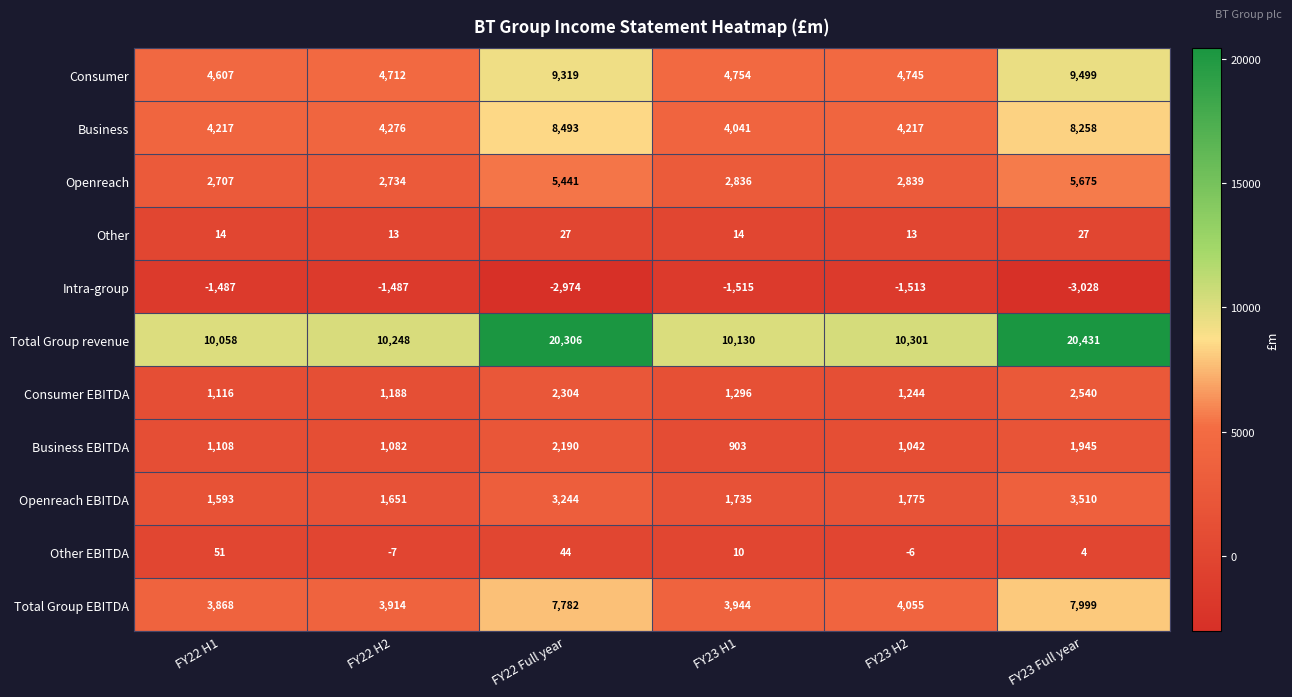

Which category has the highest value across all series?

FY23 Full year